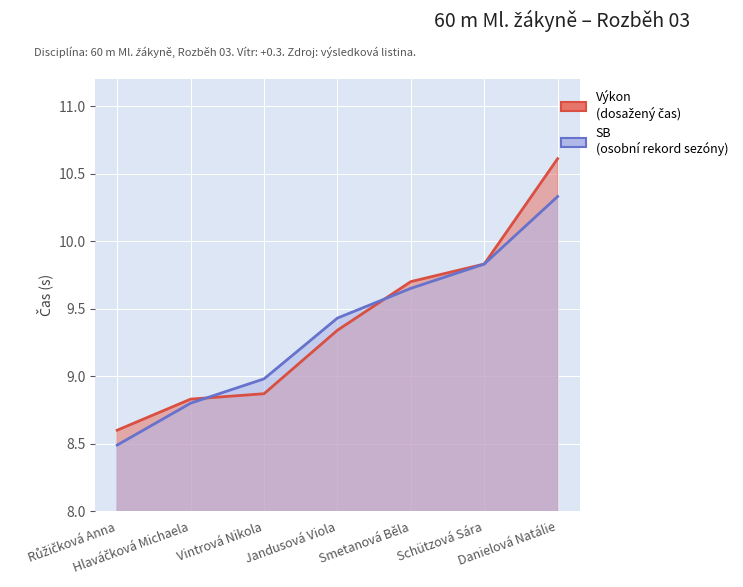

The Výkon series shows 3.5 at Růžičková Anna. True or false?

False